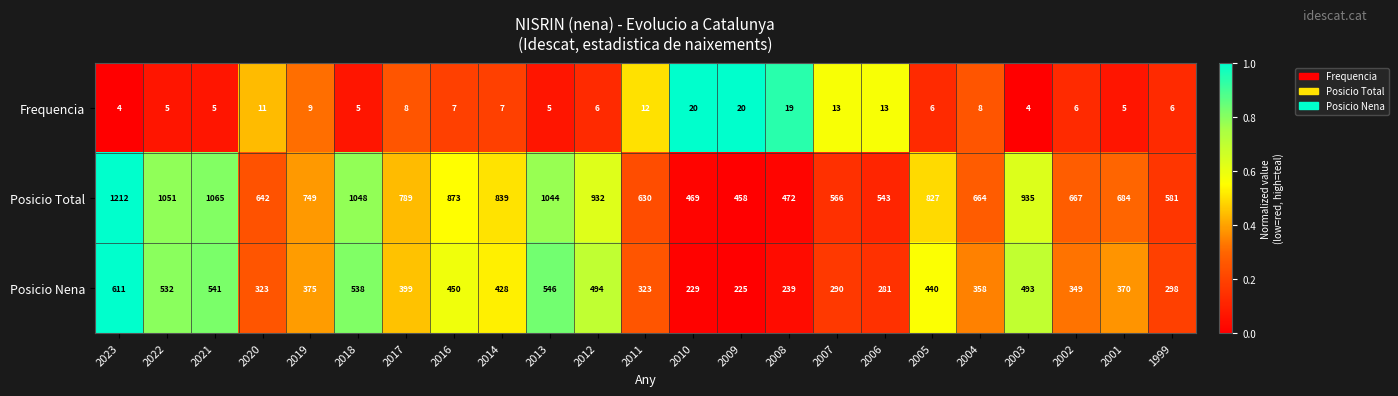

Is the value of Posicio Total at 2019 greater than the value of Frequencia at 2003?

Yes